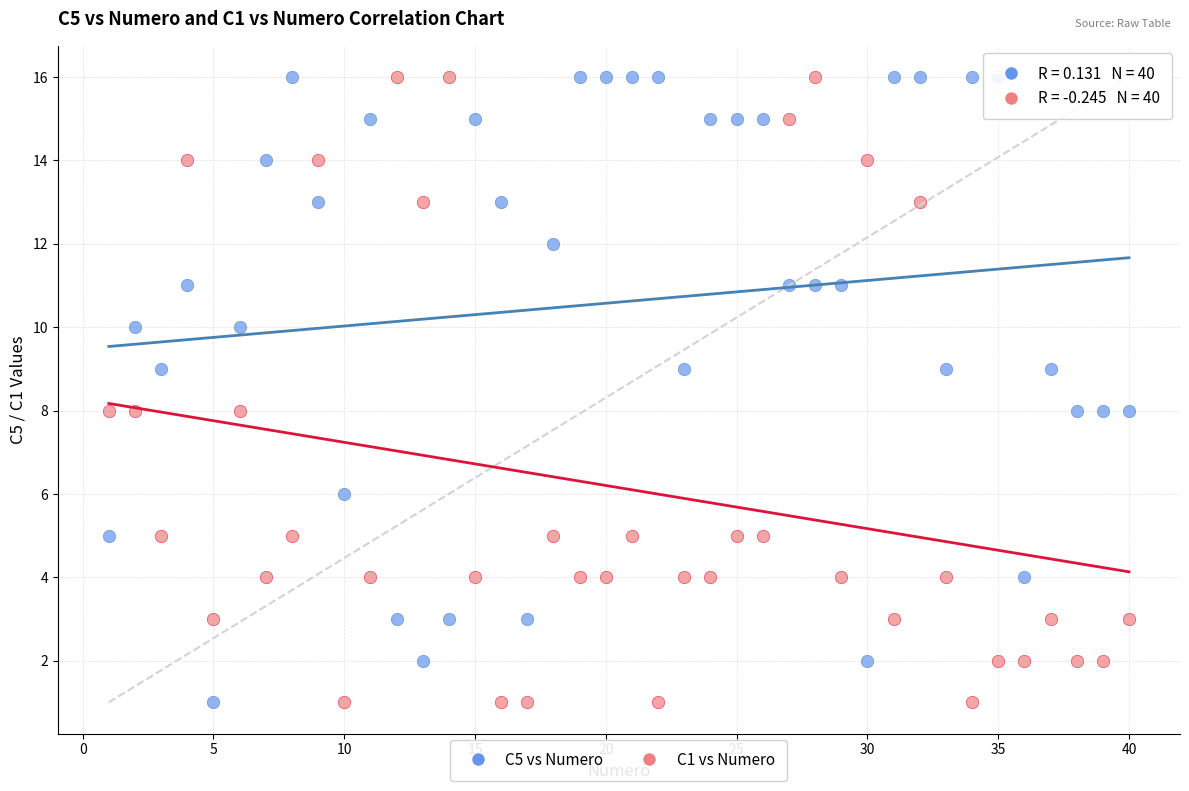

What is the X range (max minus min) for the scatter plot?

39